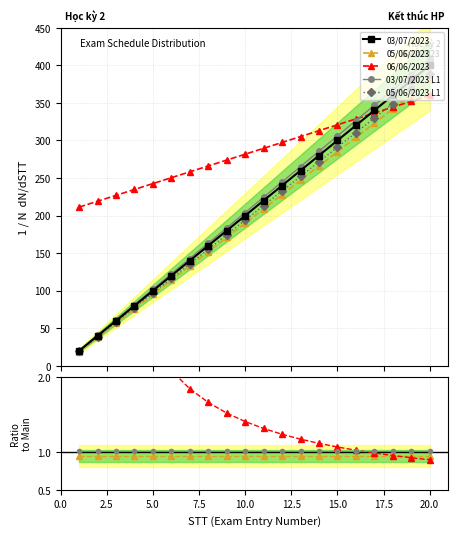

Does the chart display data point markers on the line(s)?

Yes